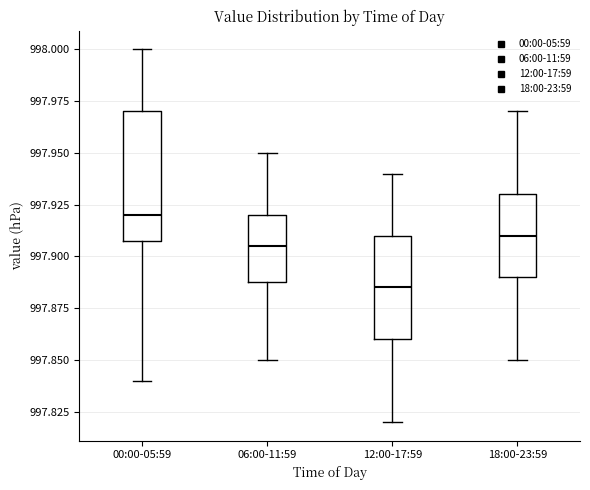

Reading left to right, transcribe this box plot: for each box, give where its median line is, the range the box spans, and where its two whiskers end, as read against the y-axis. The values are not printed on the chart, so give them approximately, as read against the axis.

00:00-05:59: median 997.920, box 997.910 to 997.970, whiskers 997.840 to 998.000
06:00-11:59: median 997.905, box 997.890 to 997.920, whiskers 997.850 to 997.950
12:00-17:59: median 997.885, box 997.860 to 997.910, whiskers 997.820 to 997.940
18:00-23:59: median 997.910, box 997.890 to 997.930, whiskers 997.850 to 997.970